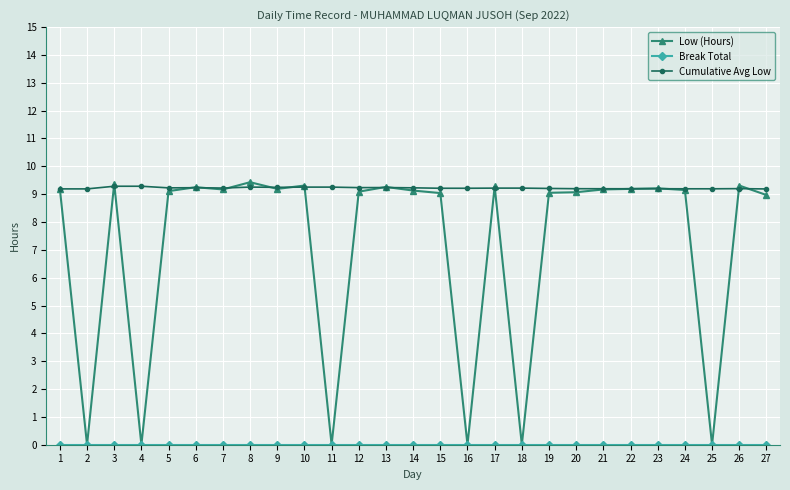

What is the spread (max minus min) of values at 5?

9.2